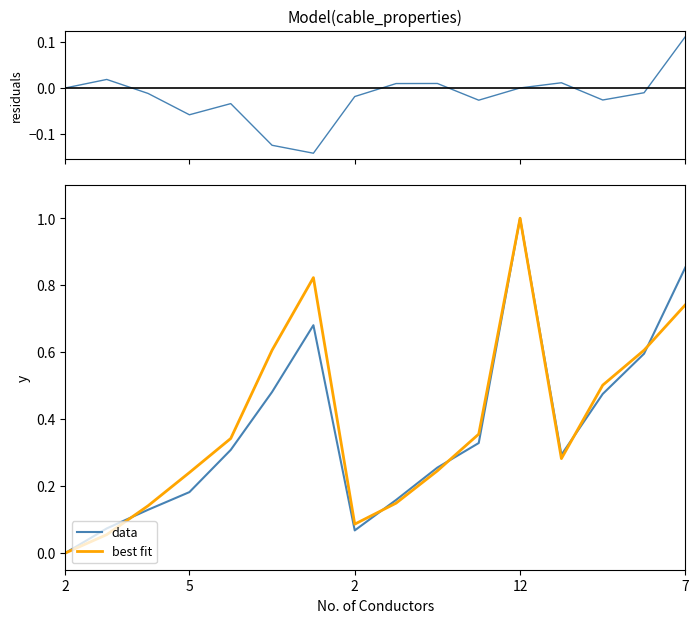

After their last crossing, which series has the higher values: best fit or data?

data